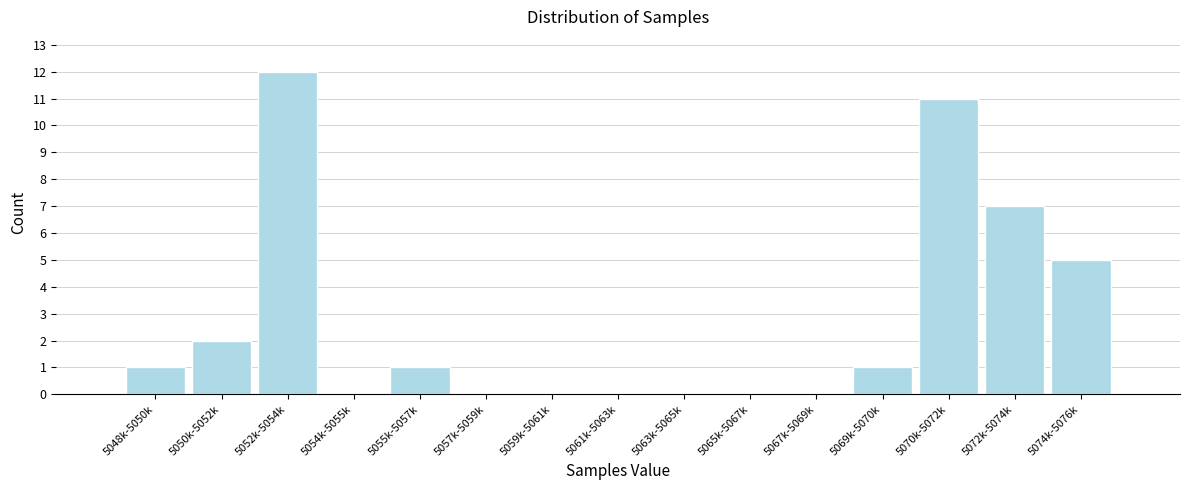

Reading left to right, transcribe all the data shown in this chart.

5048k-5050k=1	5050k-5052k=2	5052k-5054k=12	5054k-5055k=0	5055k-5057k=1	5057k-5059k=0	5059k-5061k=0	5061k-5063k=0	5063k-5065k=0	5065k-5067k=0	5067k-5069k=0	5069k-5070k=1	5070k-5072k=11	5072k-5074k=7	5074k-5076k=5